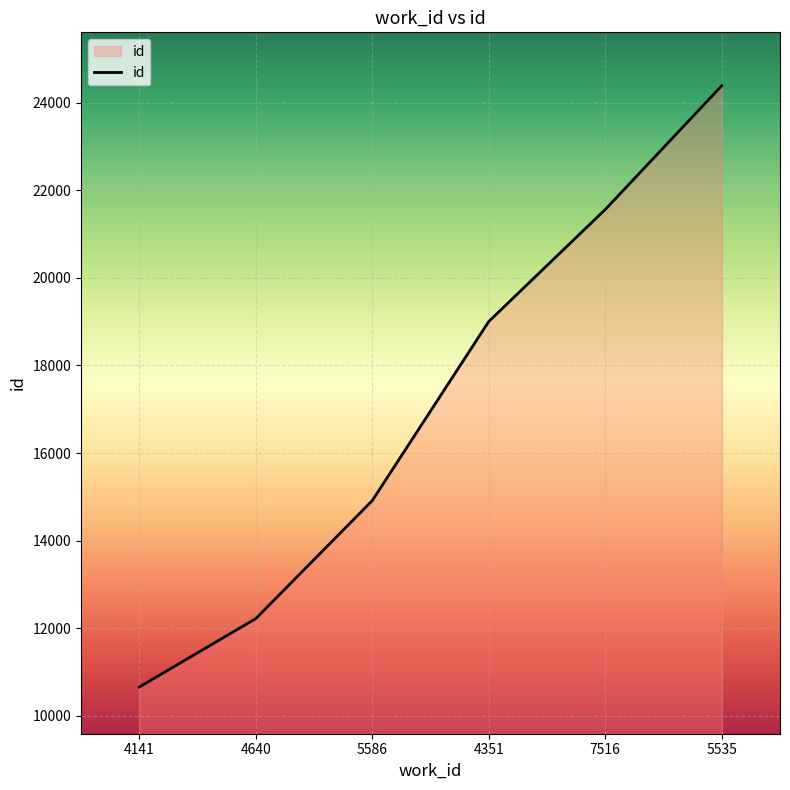

What is the difference between the values at 4351 and 4141?

8345